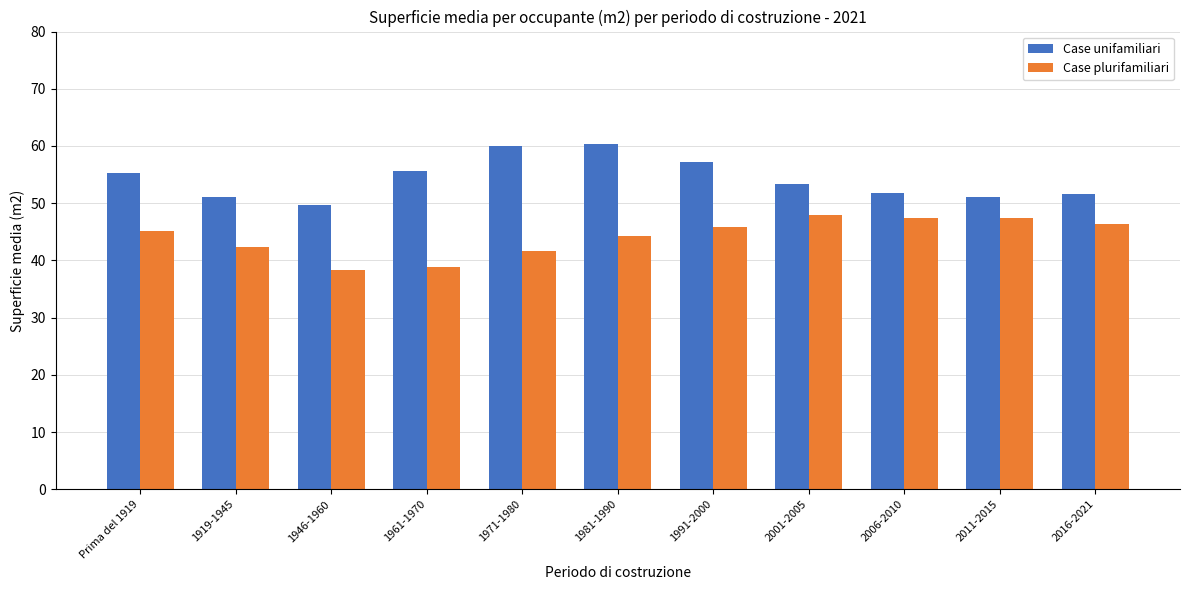

What is the lowest value of the Case plurifamiliari series?

38.4